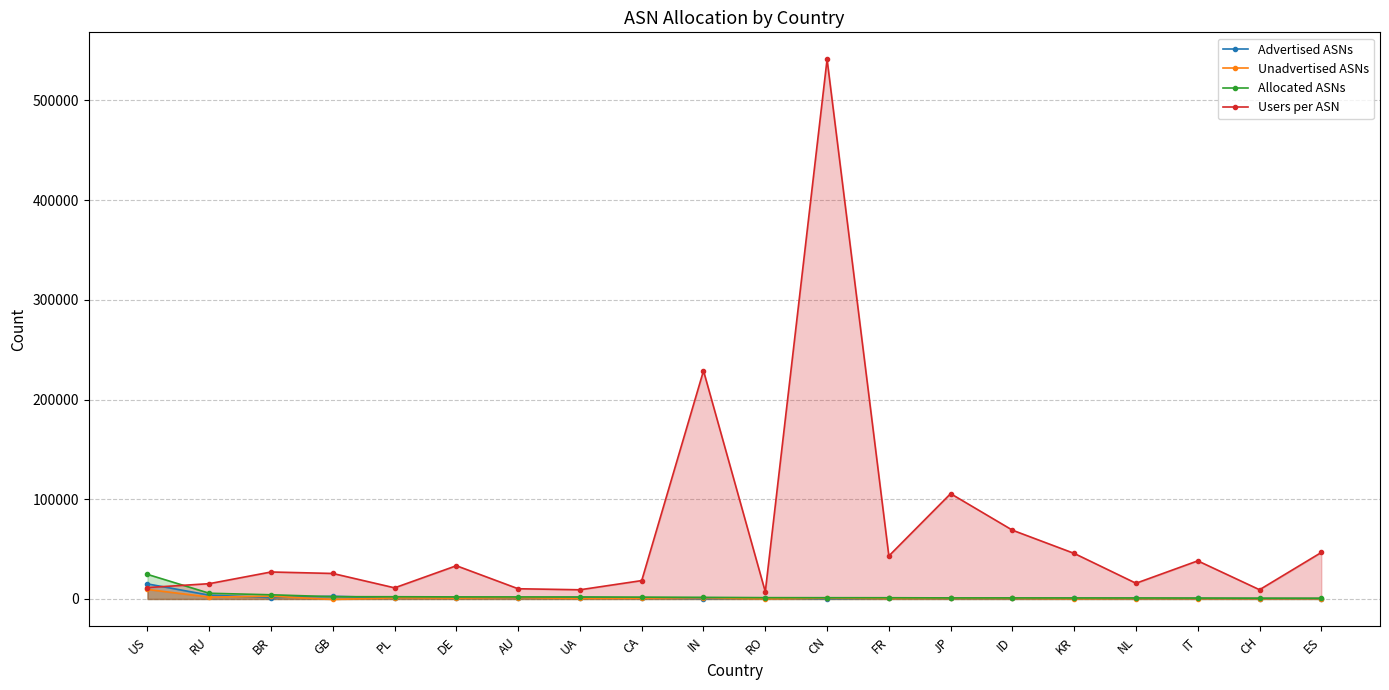

True or false: Users per ASN and Allocated ASNs cross at least once.

True